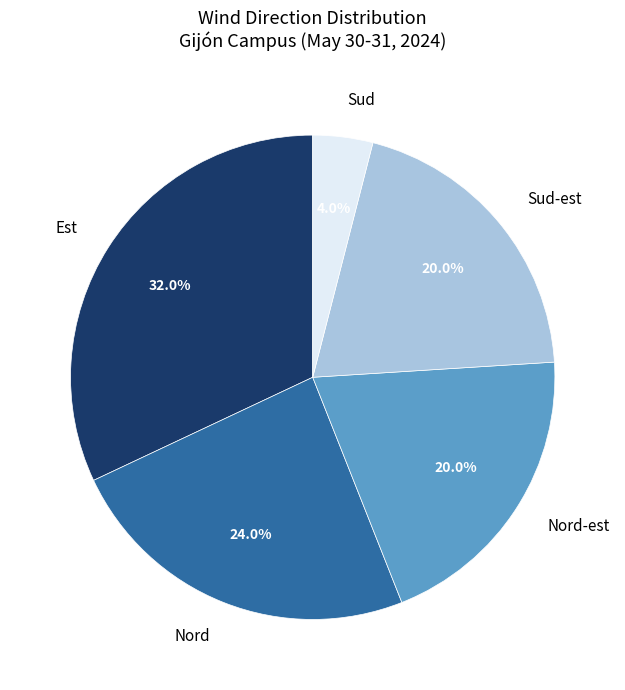

Approximately how many times larger is the value at Est compared to Sud-est?

1.6